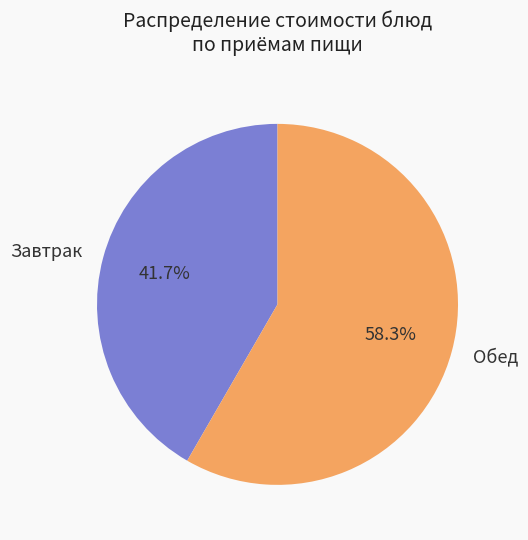

Approximately how many times larger is the value at Завтрак compared to Обед?

0.7